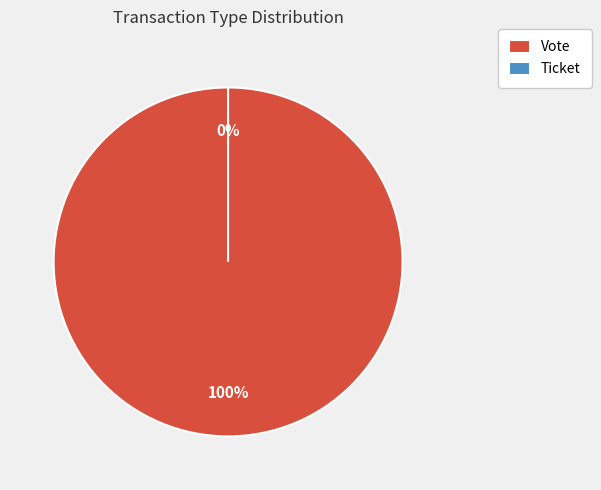

Between Ticket and Vote, which is larger?

Vote